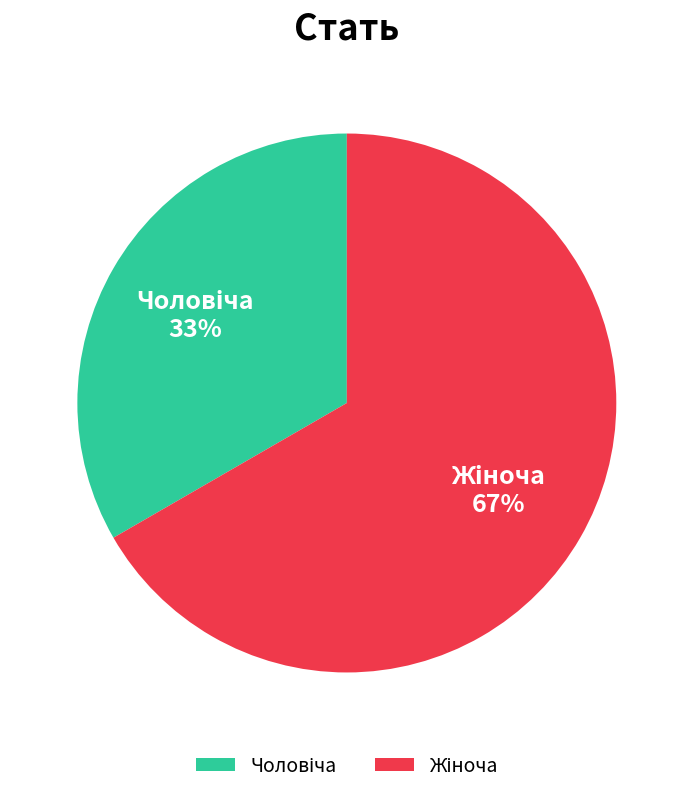

How many segments does this pie chart have?

2